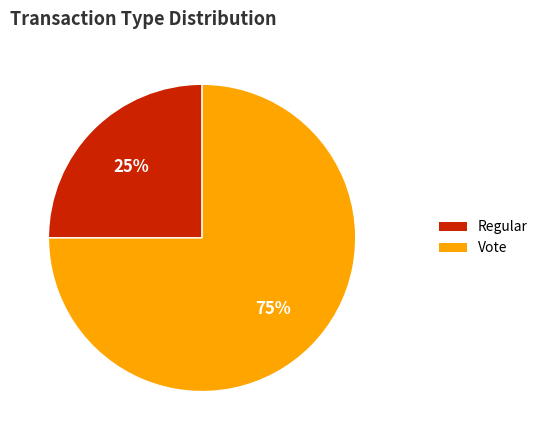

Which slice is the smallest?

Regular